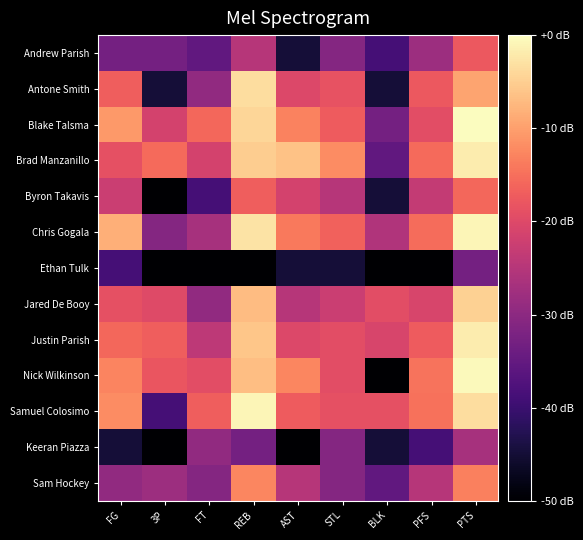

At which category is the sum across all series the highest?

PTS